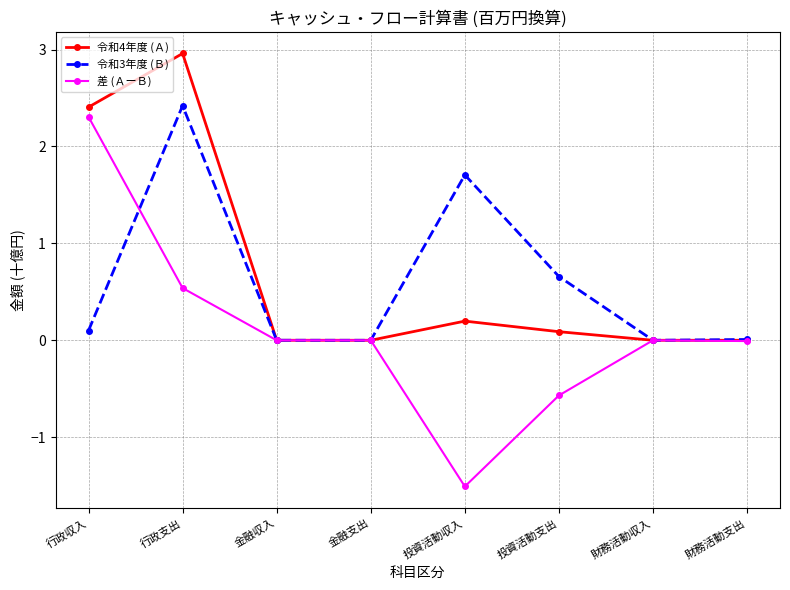

At which category is the sum across all series the highest?

行政支出